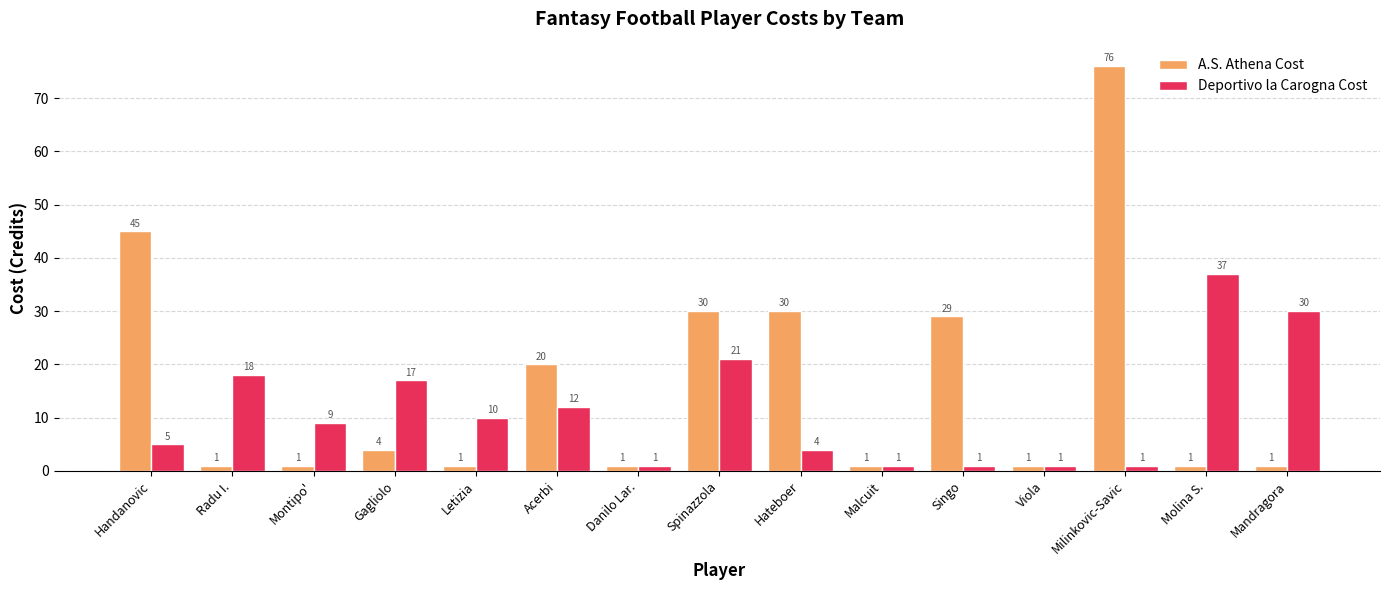

What is the sum of all A.S. Athena Cost values?

242